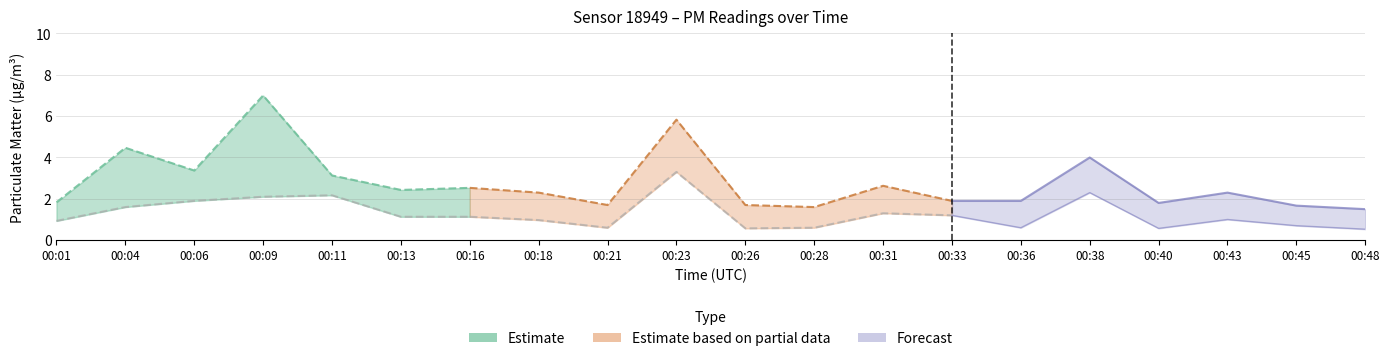

In P2, how many points are higher than both neighbors (excluding endpoints)?

5